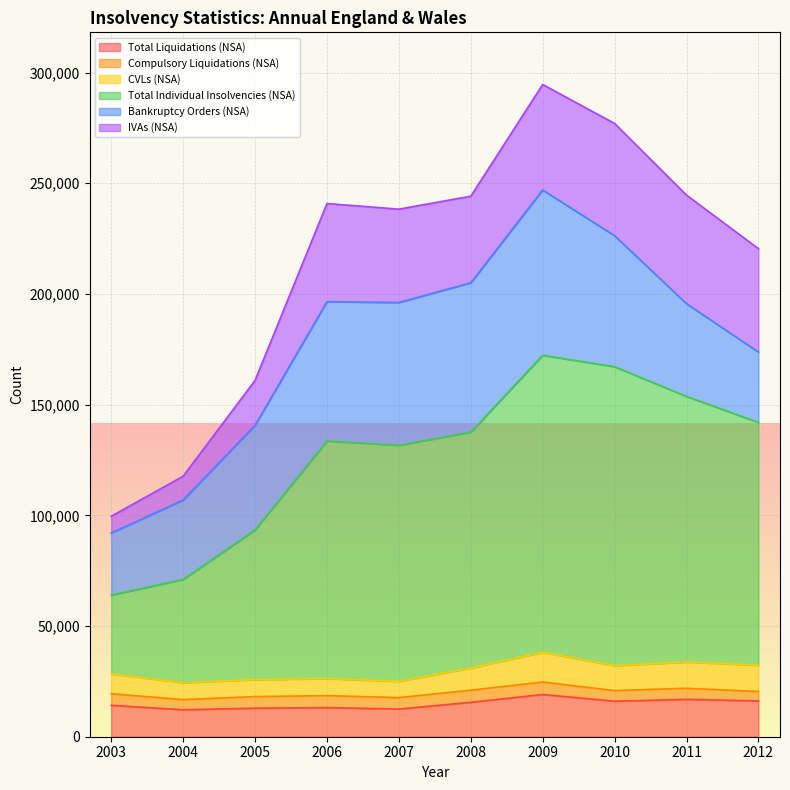

True or false: Total Individual Insolvencies (NSA) has a value of 93370 at 2005.

True